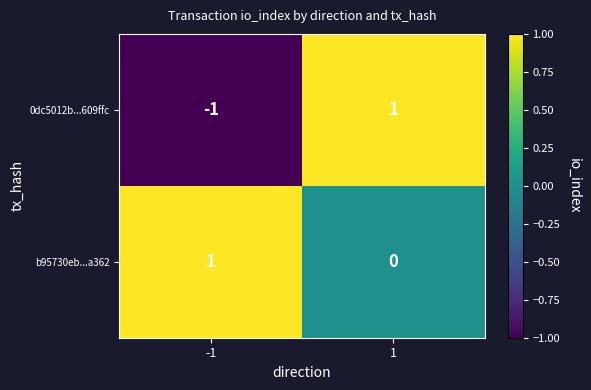

Rank the series by their average value, from highest to lowest.

b95730eb...a362, 0dc5012b...609ffc